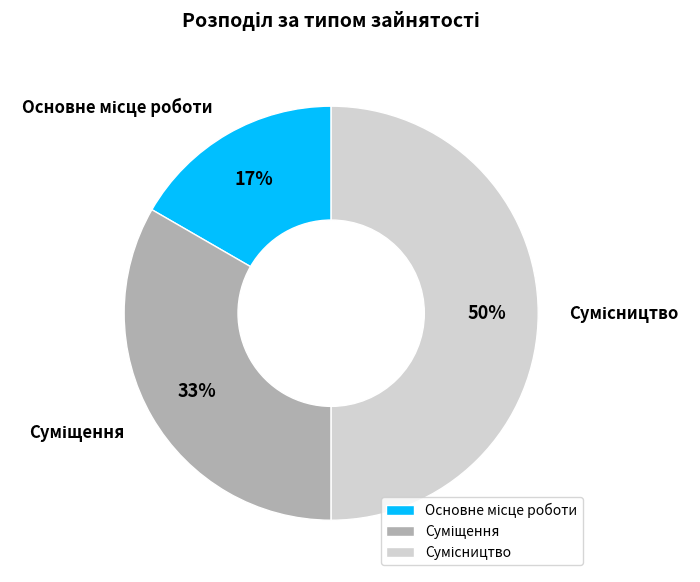

To the nearest percent, what is the average slice percentage?

33%